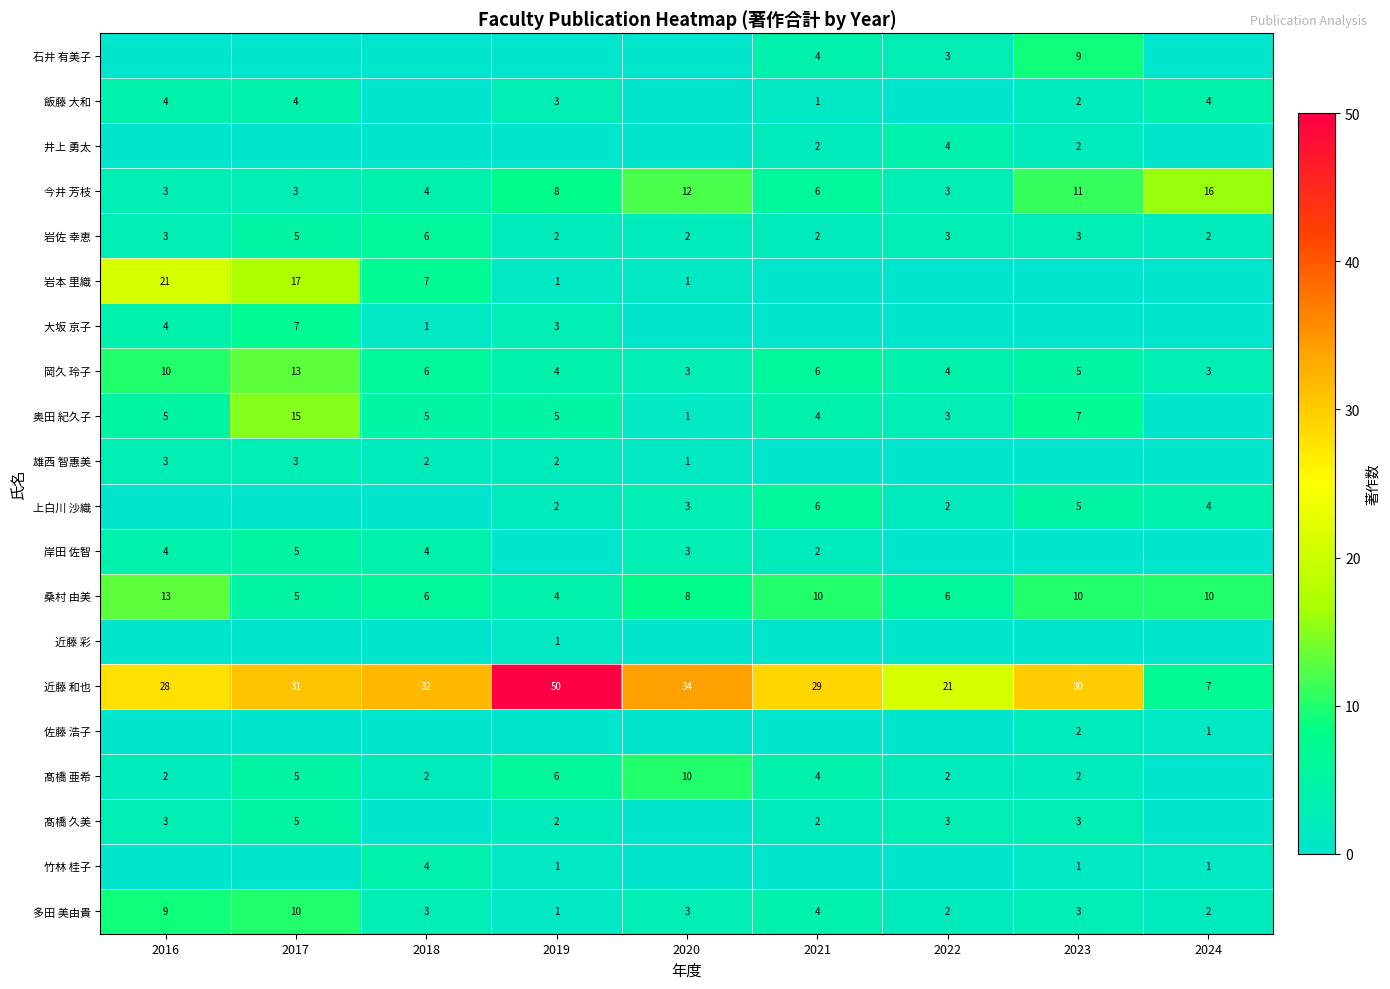

How many 岡久 玲子 values are between 4 and 6?

5